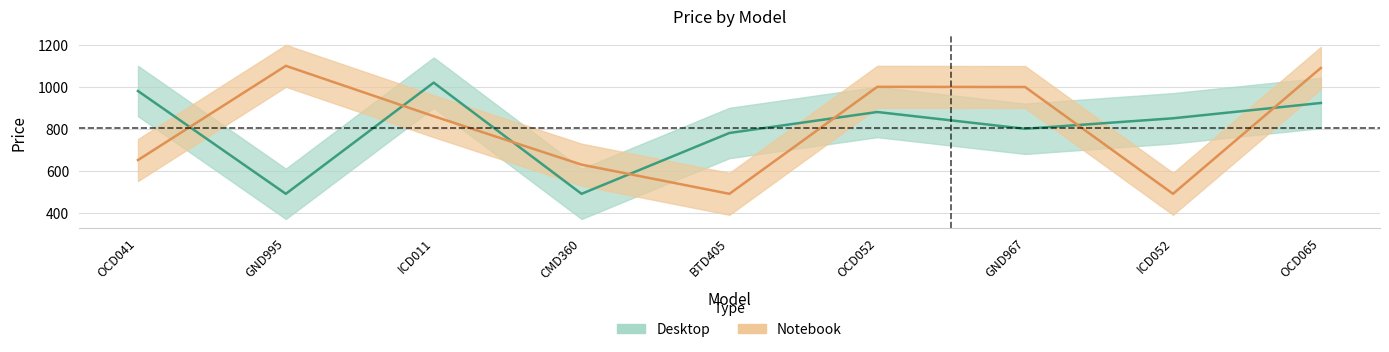

Is it true that Notebook equals 1000 at OCD052?

True